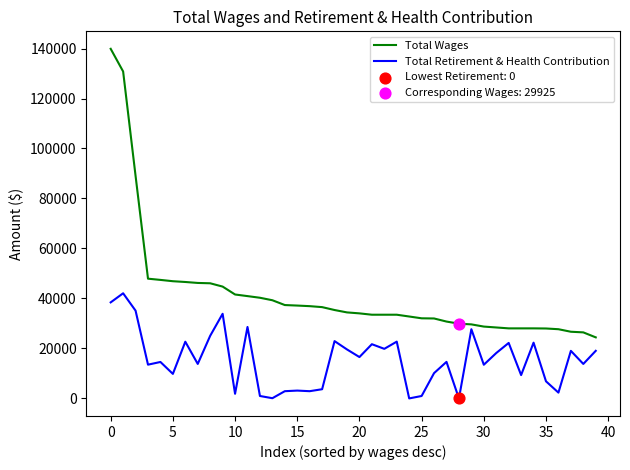

What is the highest value of the Total Wages series?

139875